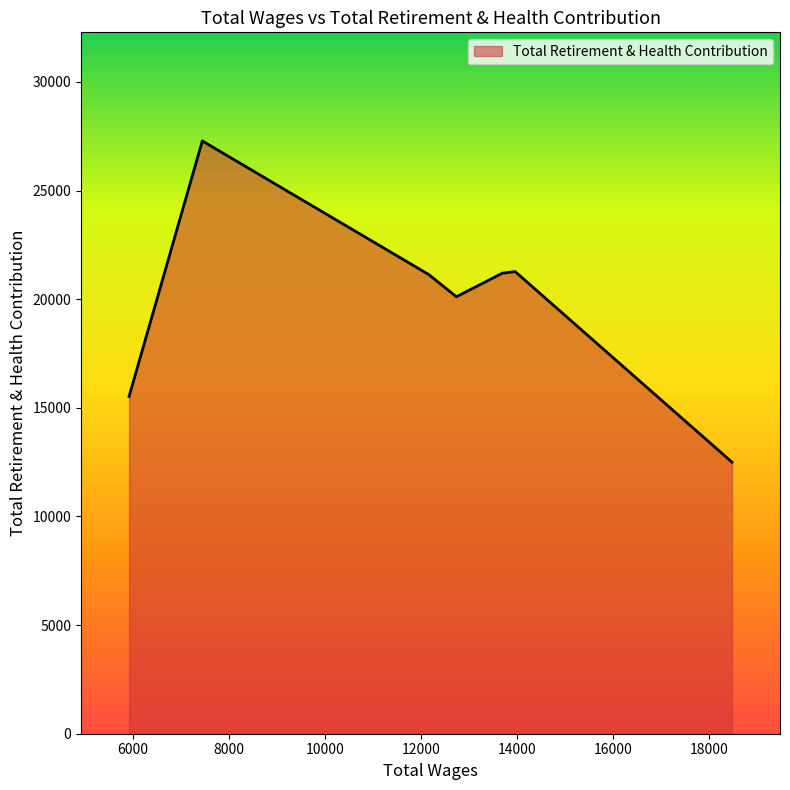

How many interior local peaks (higher than both neighbors) does the data have?

2